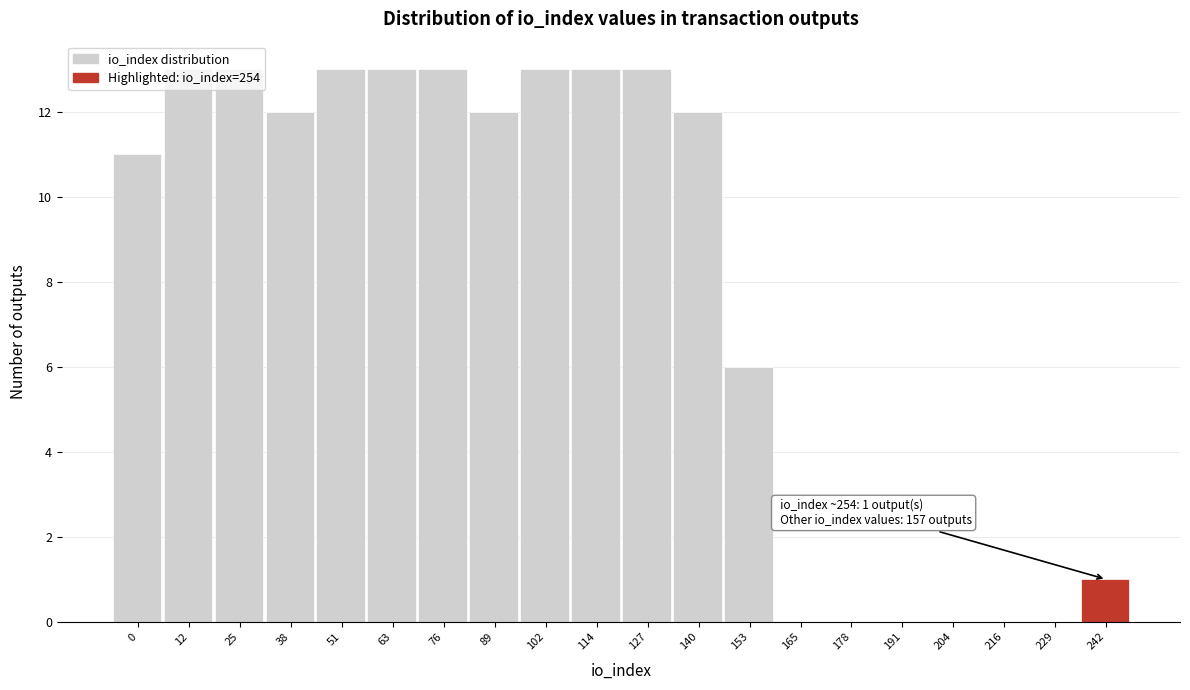

What is the sum of the values at 127 and 140?

25